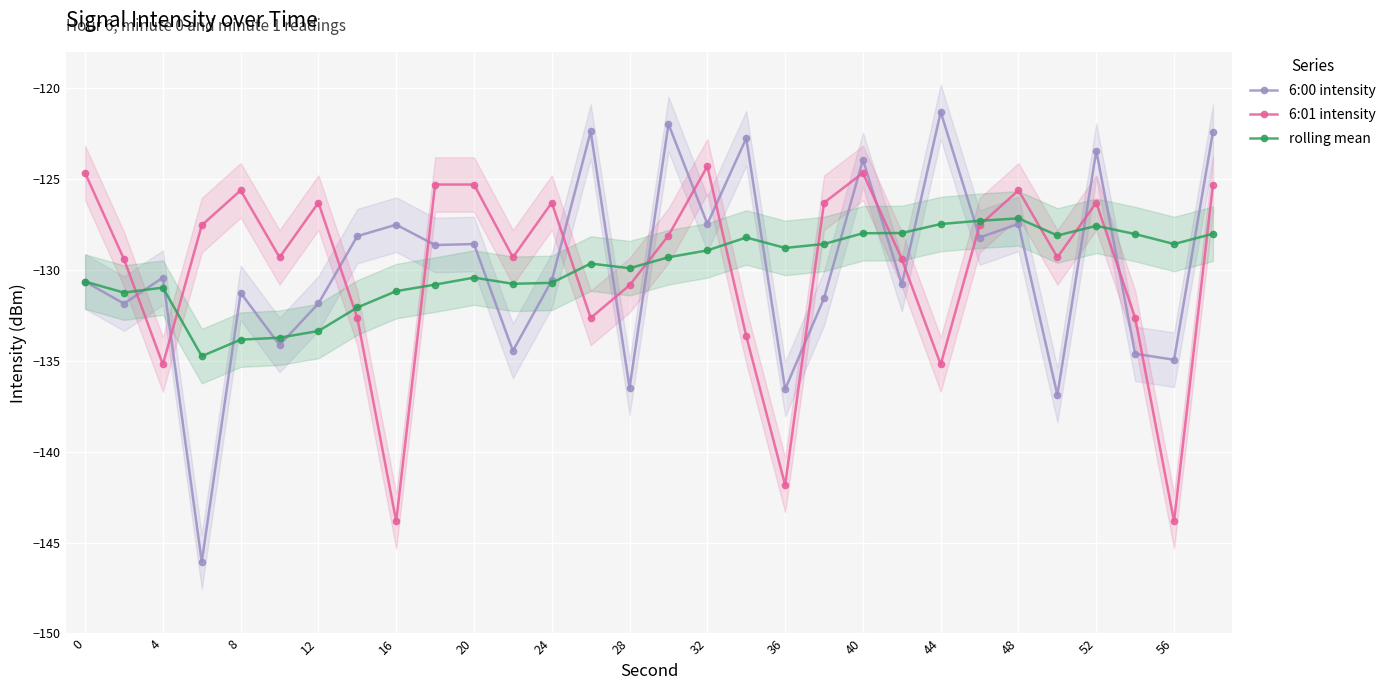

Count the number of data series in this chart.

3